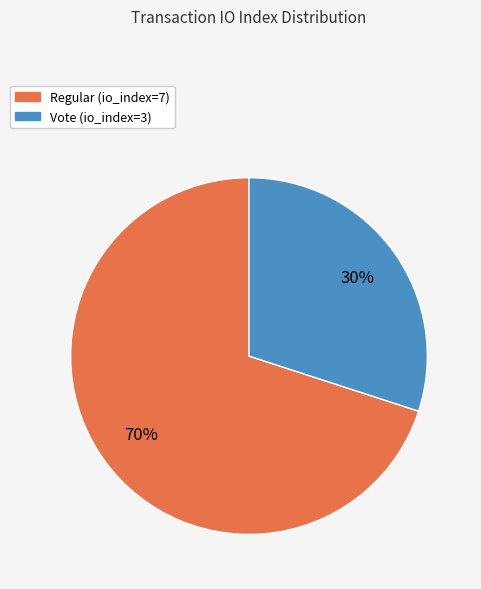

Between Vote (io_index=3) and Regular (io_index=7), which is larger?

Regular (io_index=7)